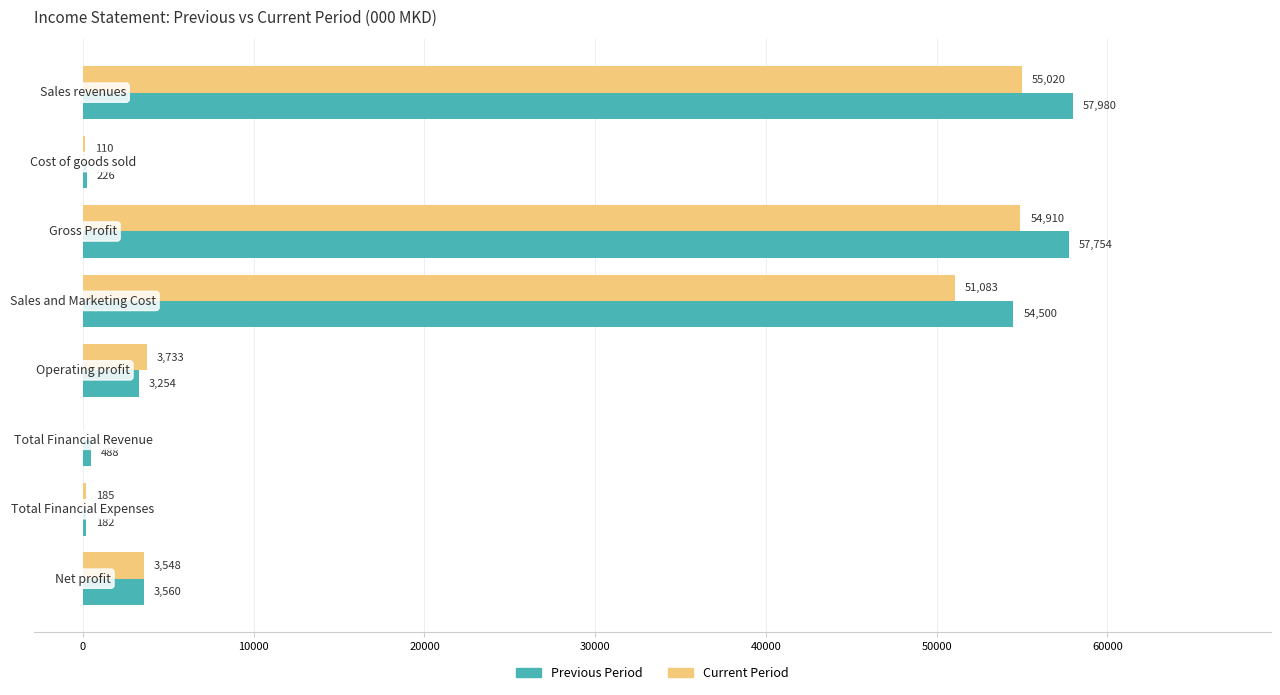

Which series has the largest total across all categories?

Previous Period